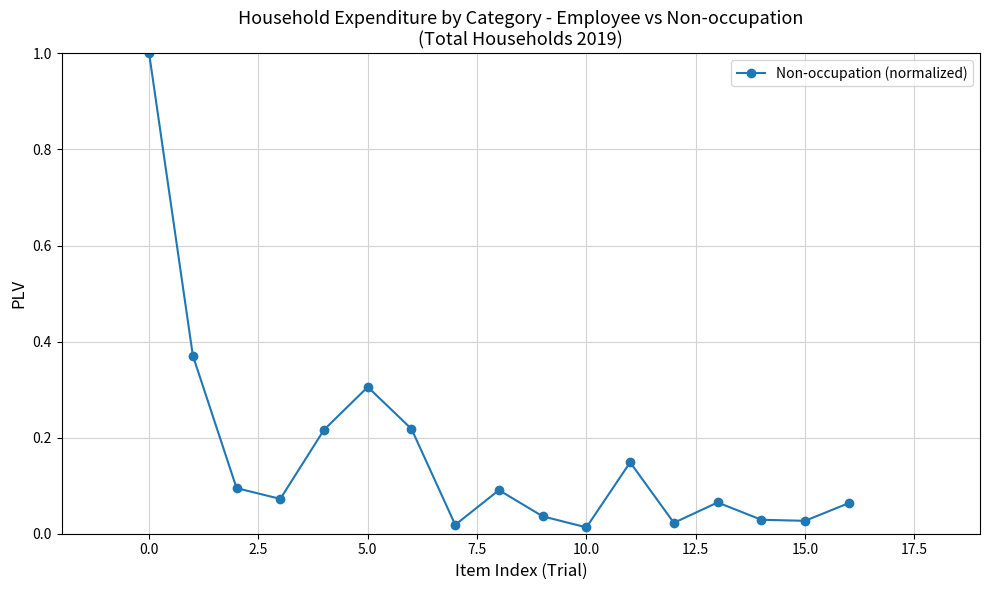

What is the sum of all values?

2.8